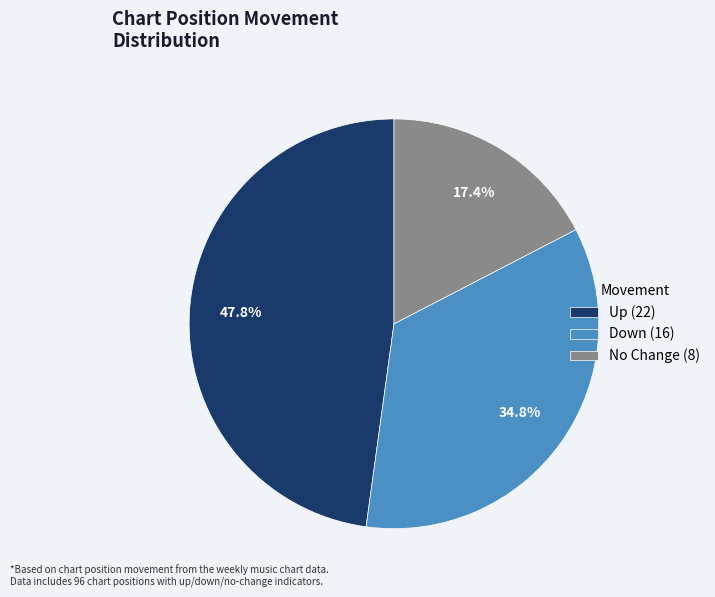

Between No Change (8) and Down (16), which is larger?

Down (16)